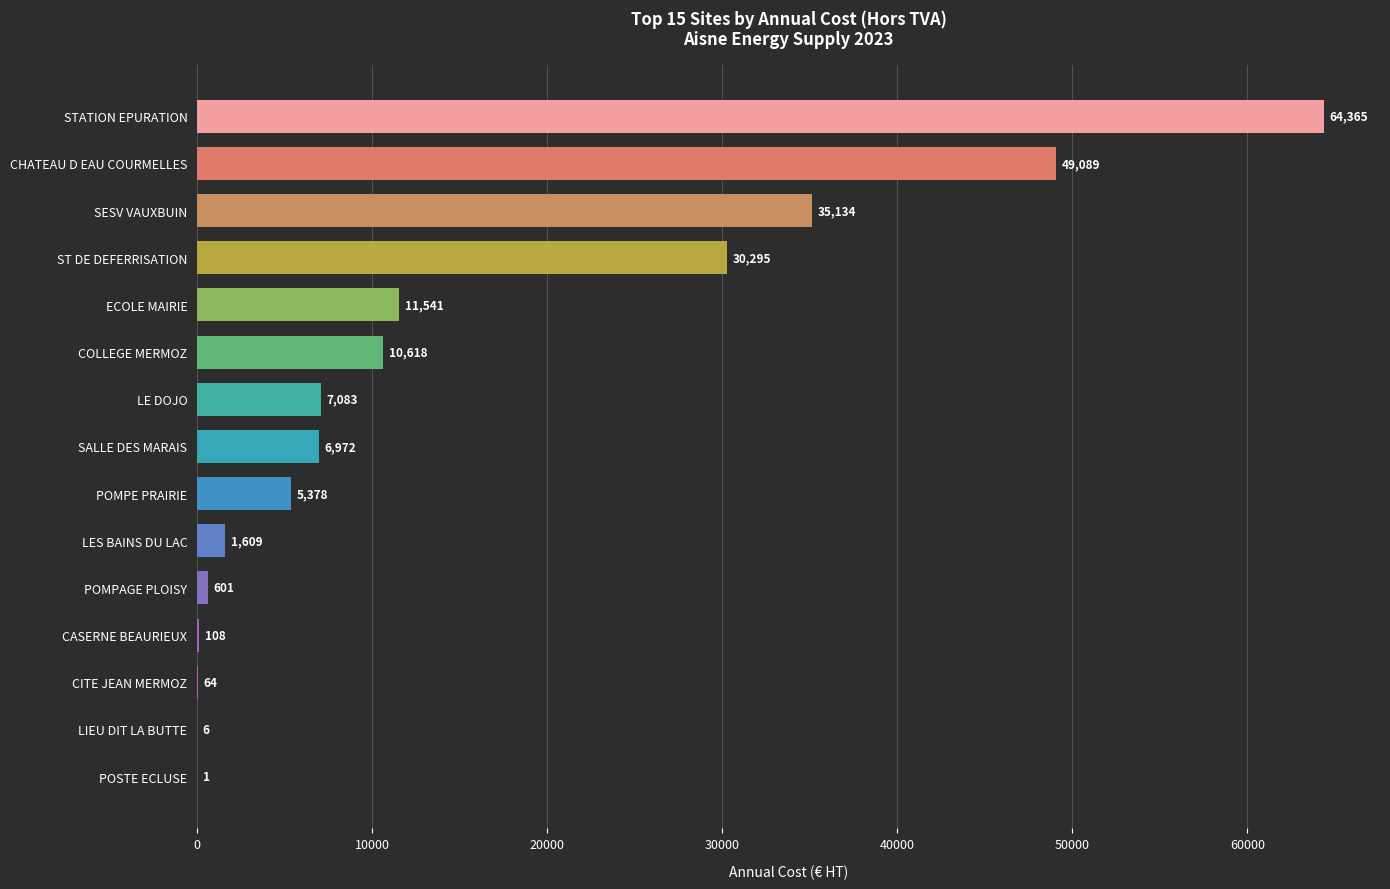

What is the sum of the values at ST DE DEFERRISATION and COLLEGE MERMOZ?

40913.0